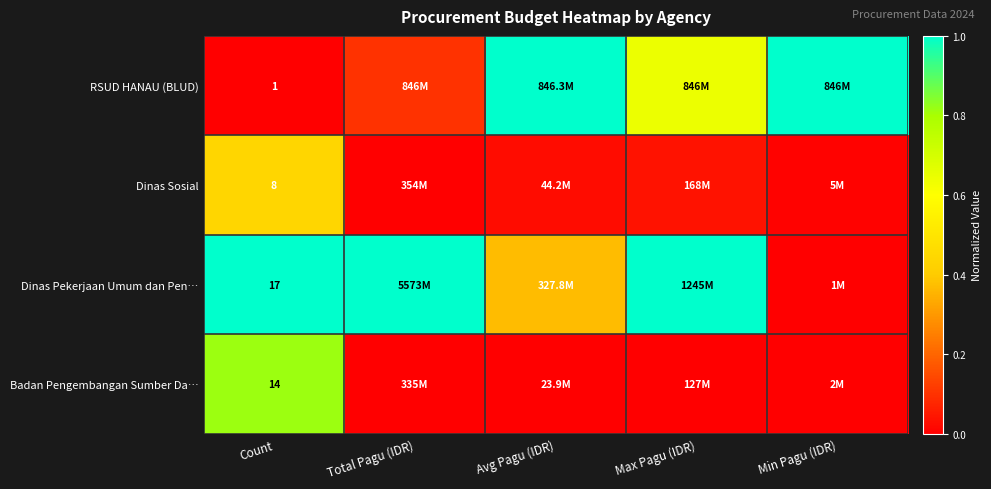

What is the sum of the RSUD HANAU (BLUD) values at Max Pagu (IDR) and Avg Pagu (IDR)?

1.6